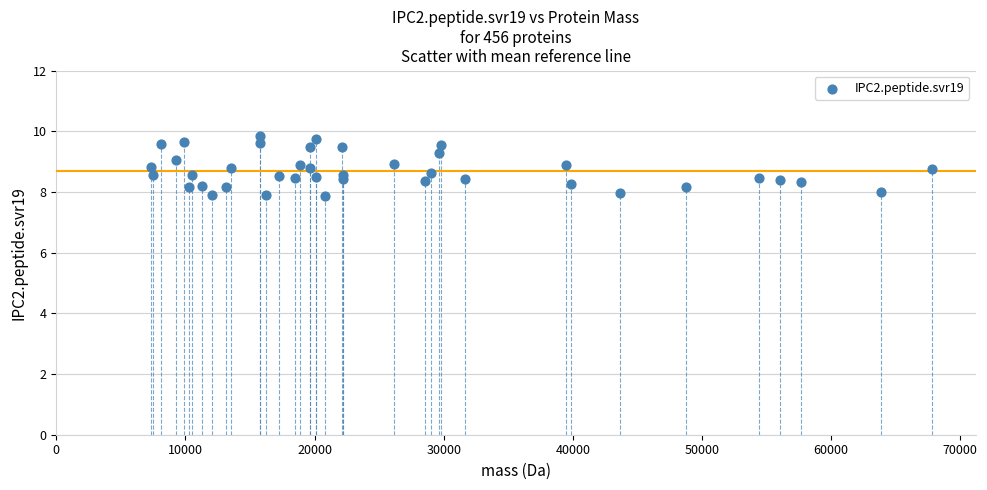

What is the range of Y values (max minus min)?

2.0